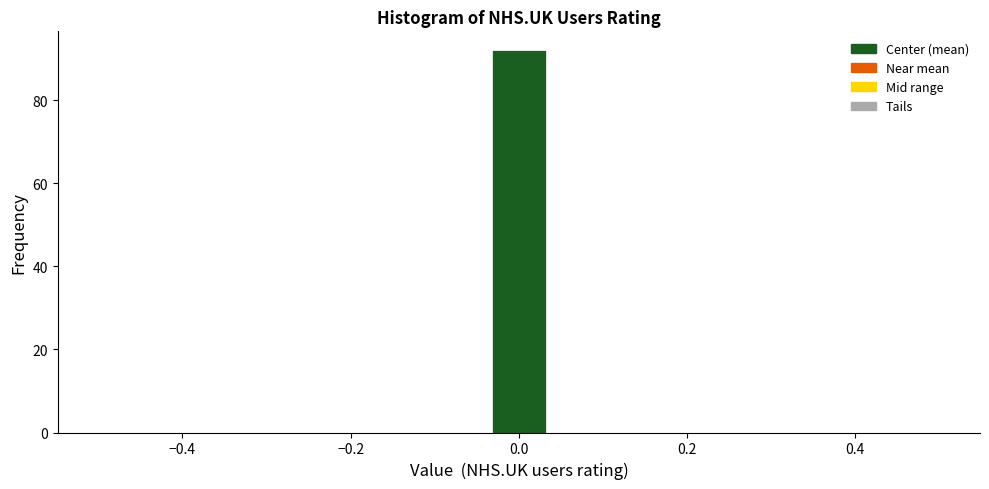

Around what value on the x-axis is the tallest bar? Give the approximate position of its centre, as read against the axis.

0.00